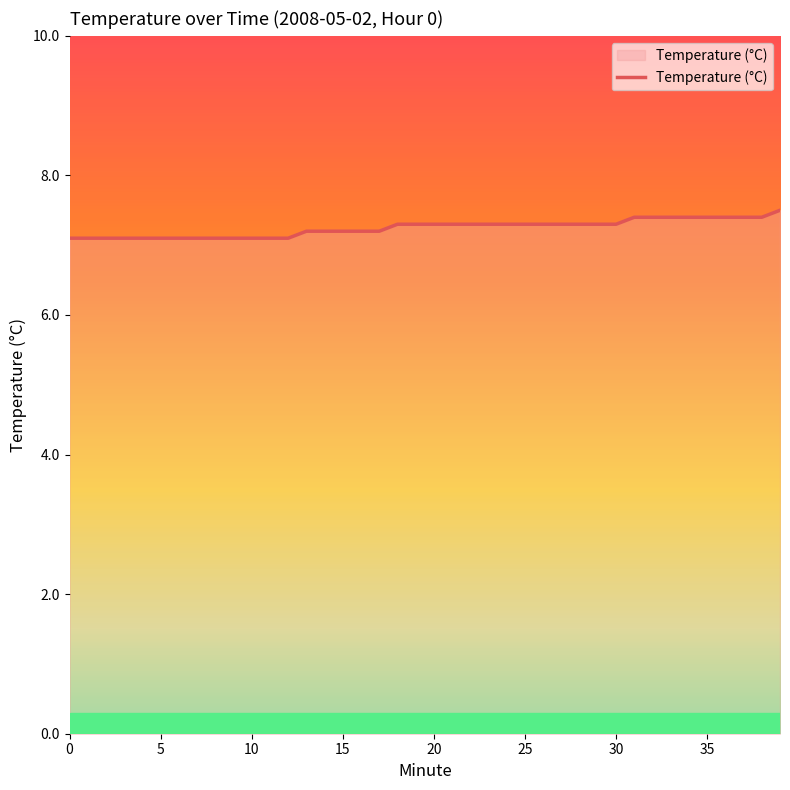

What is the smallest value displayed?

7.1